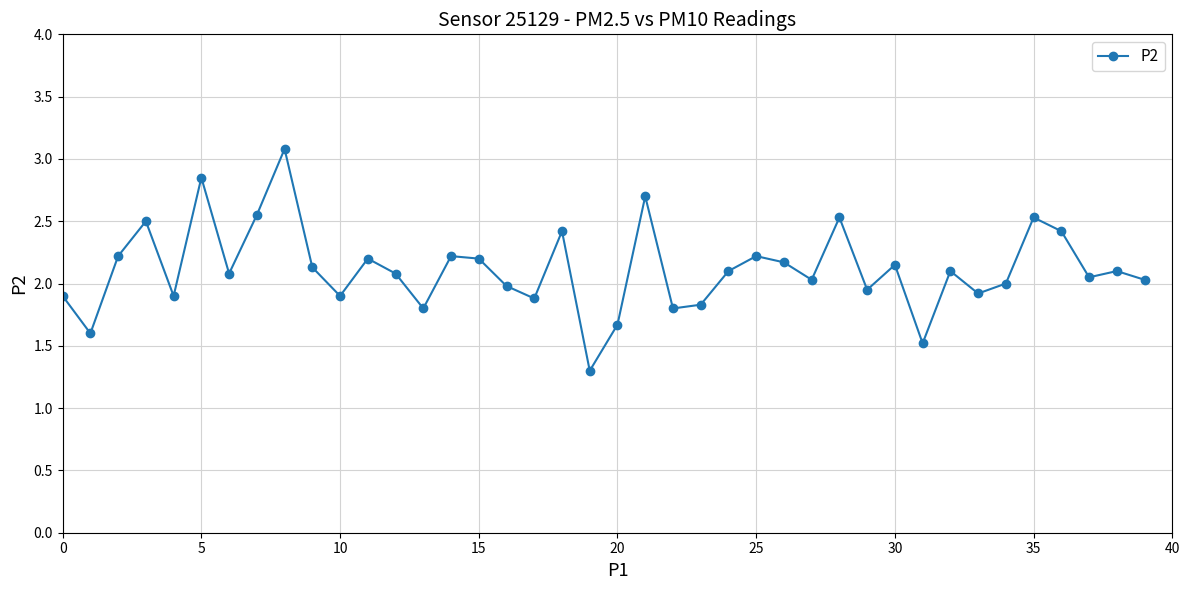

What is the greatest value displayed?

3.1